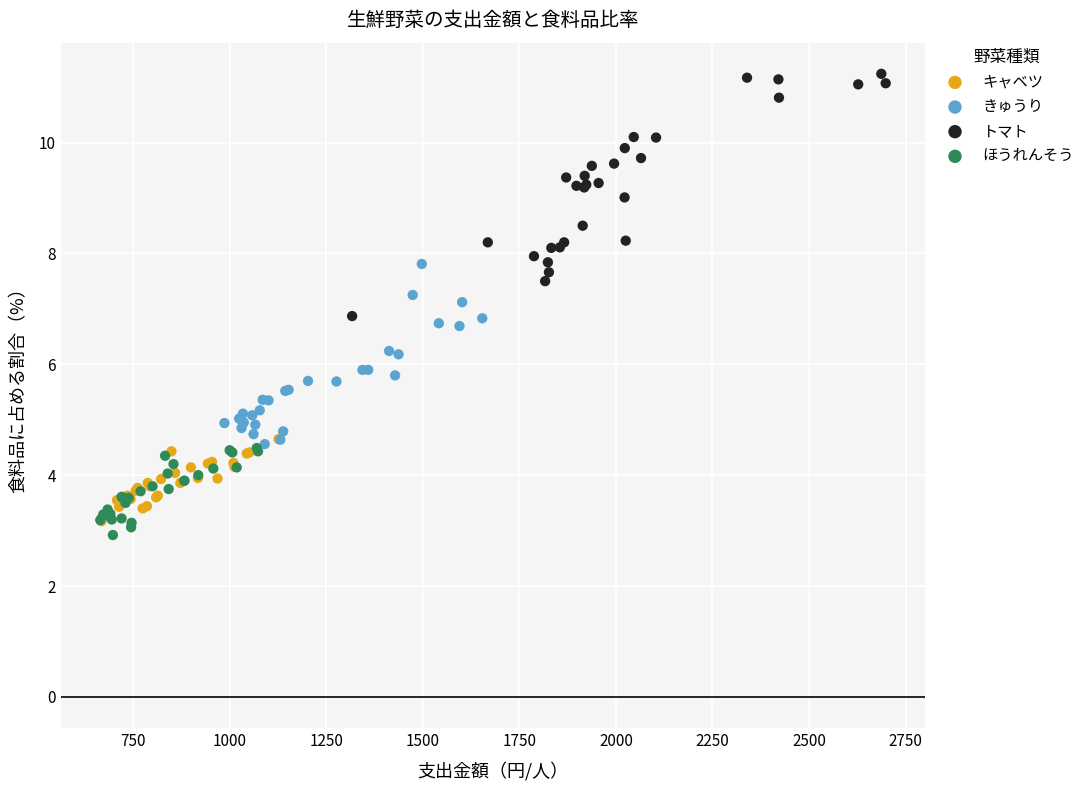

What are all the series names shown in the legend?

キャベツ, きゅうり, トマト, ほうれんそう